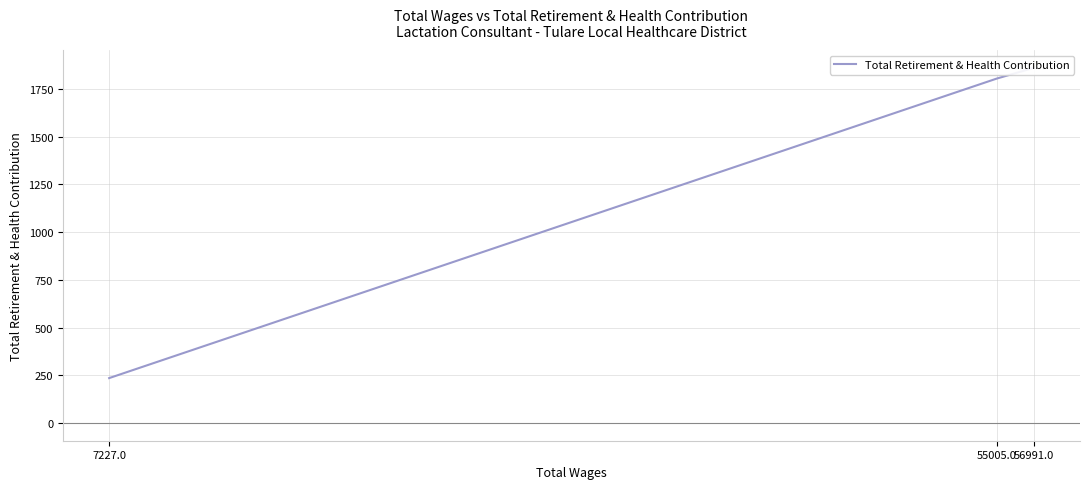

What position from the left is 55005.0?

2